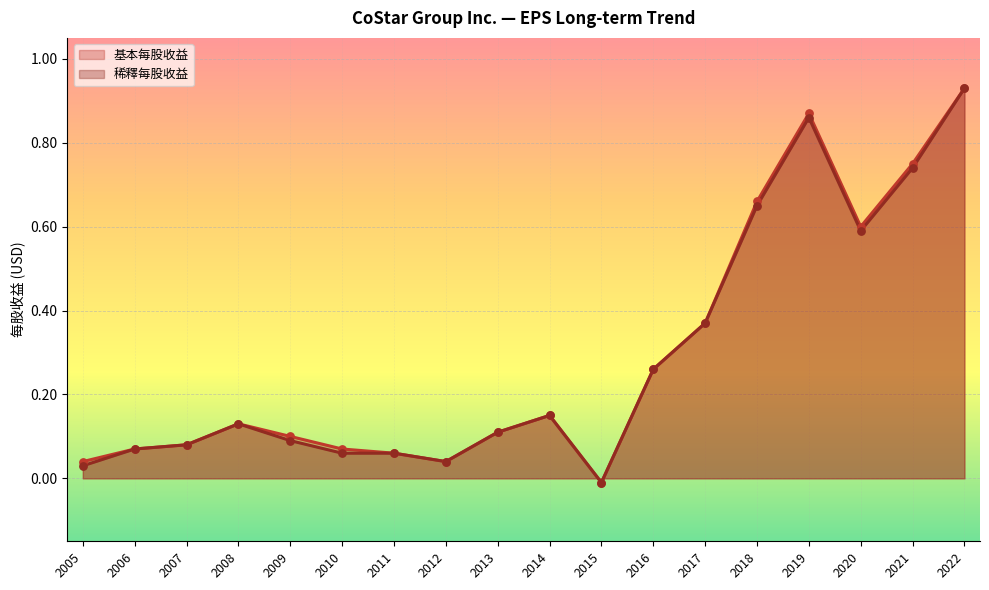

Is the value of 基本每股收益 at 2018 greater than the value of 稀釋每股收益 at 2018?

Yes